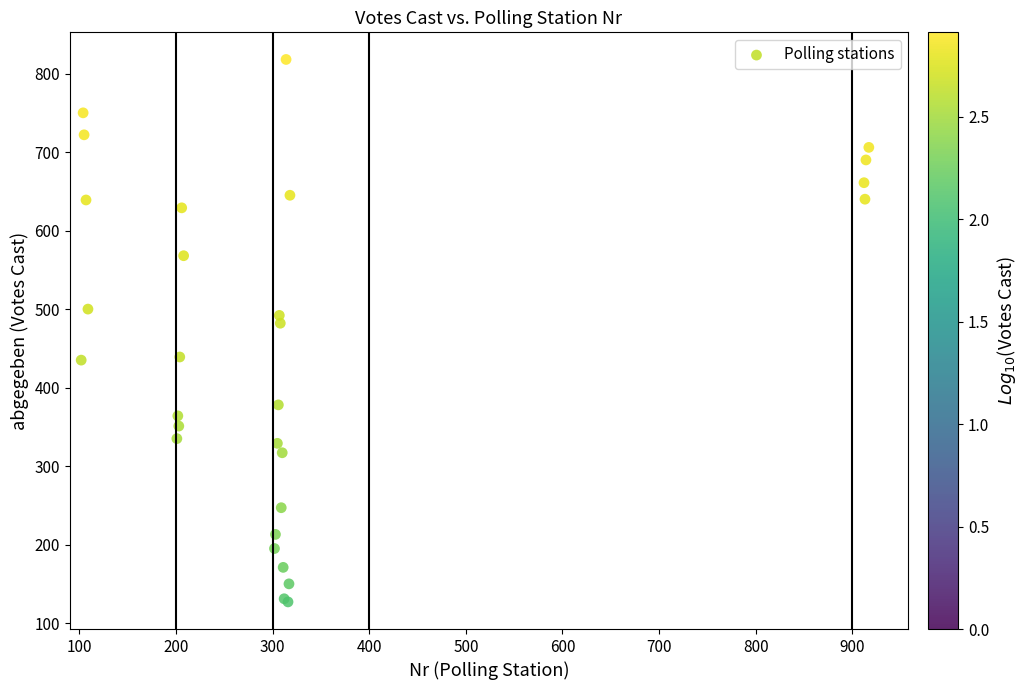

What Y value in the scatter plot is closest to 472?

482